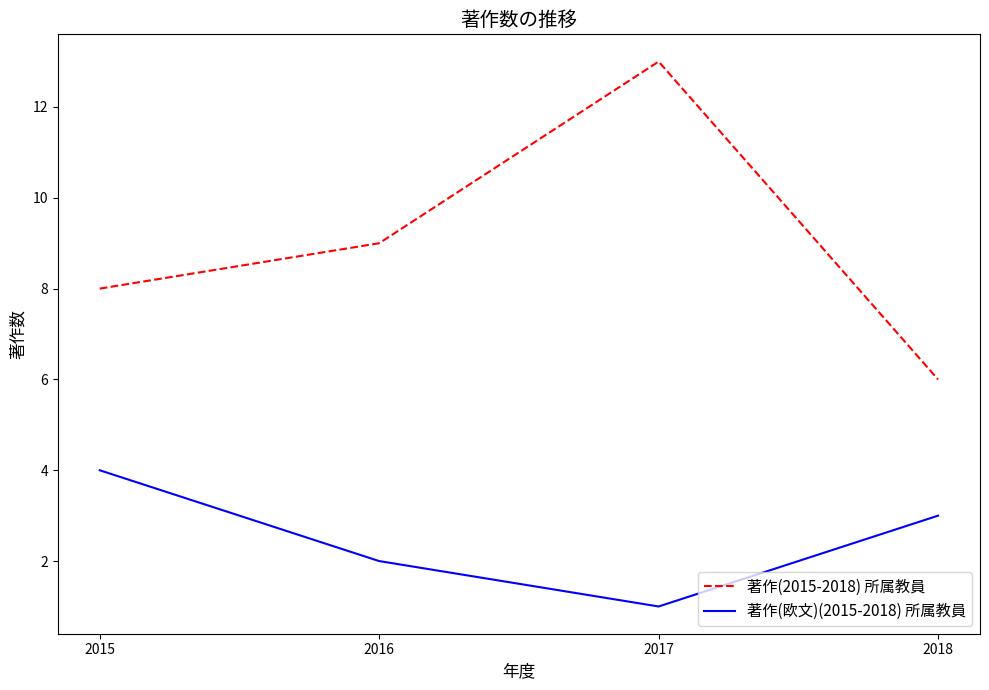

What is the total value across all series at 2017?

14